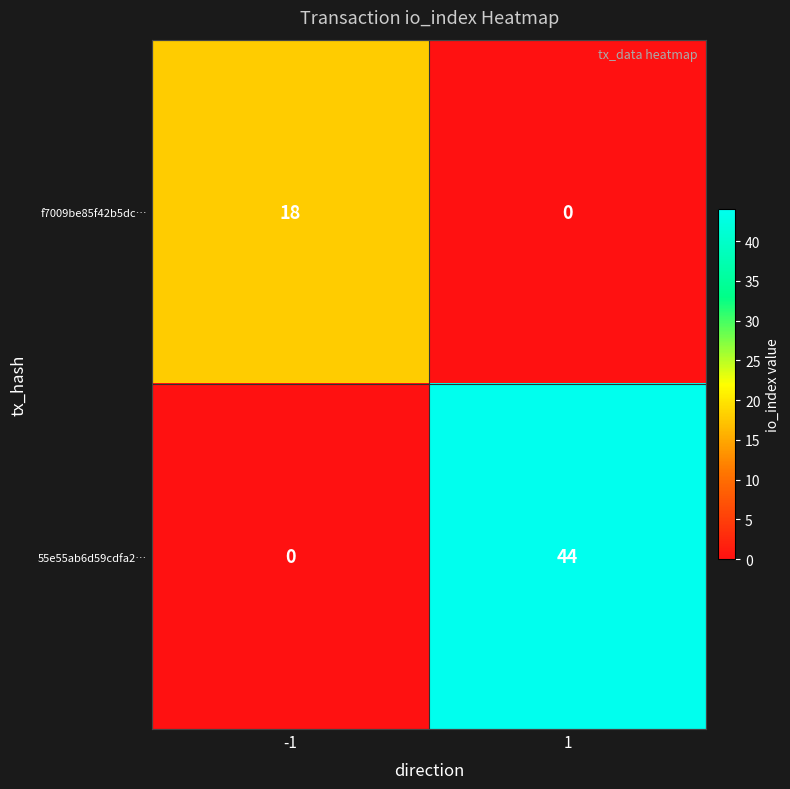

How many distinct data groups are displayed?

2